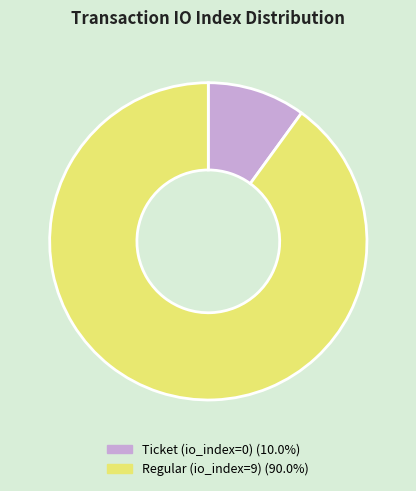

Which category has the biggest portion of the pie?

Regular (io_index=9)